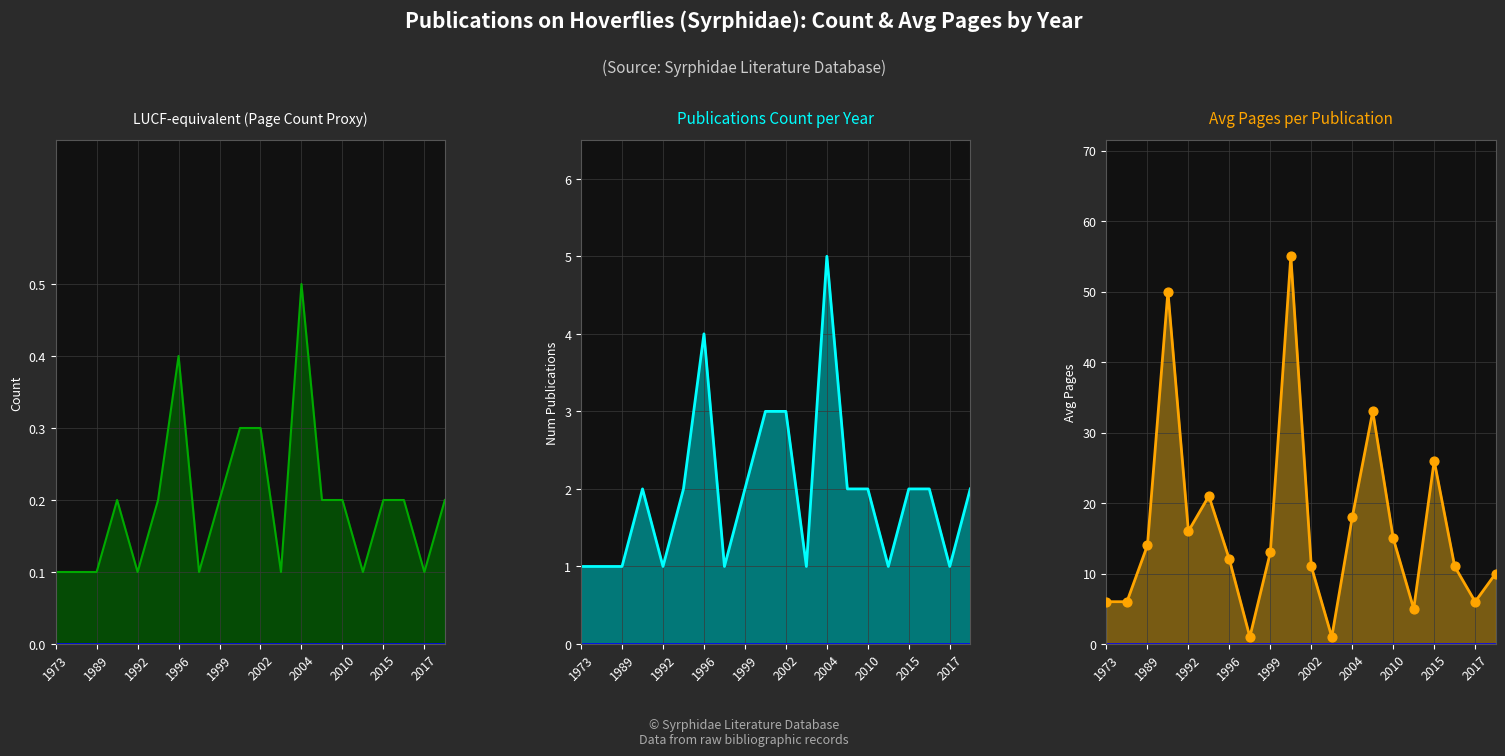

Which series has the largest total across all categories?

Avg Pages line